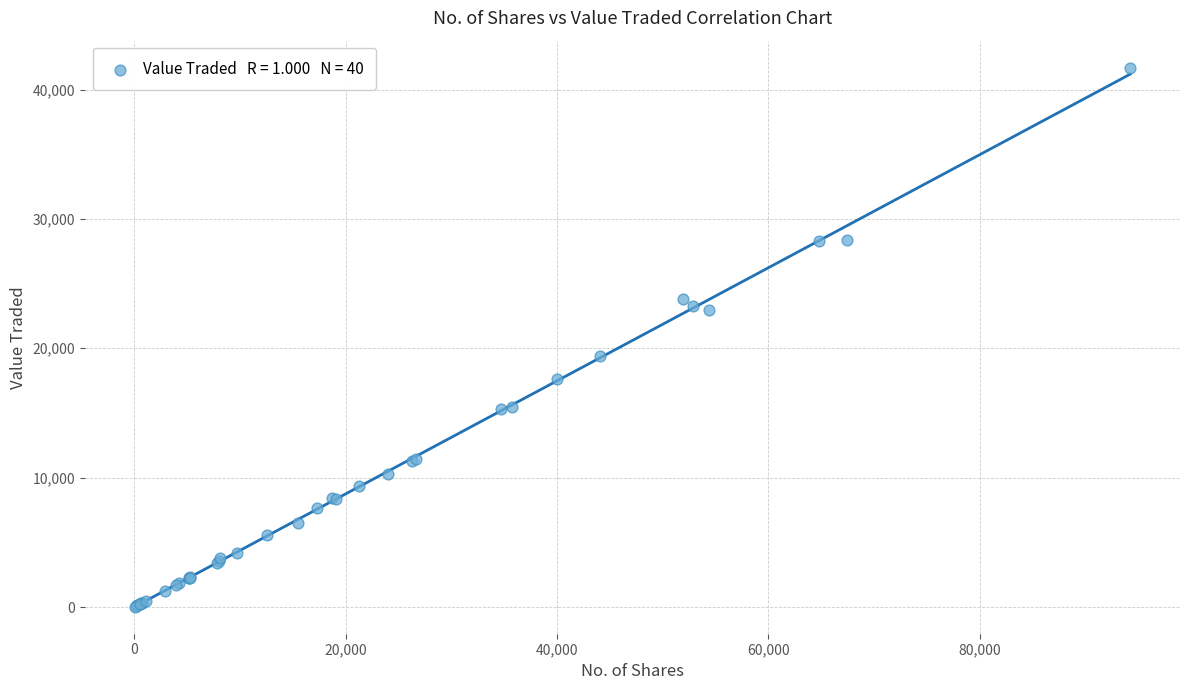

What Y value in the scatter plot is closest to 20859?

19382